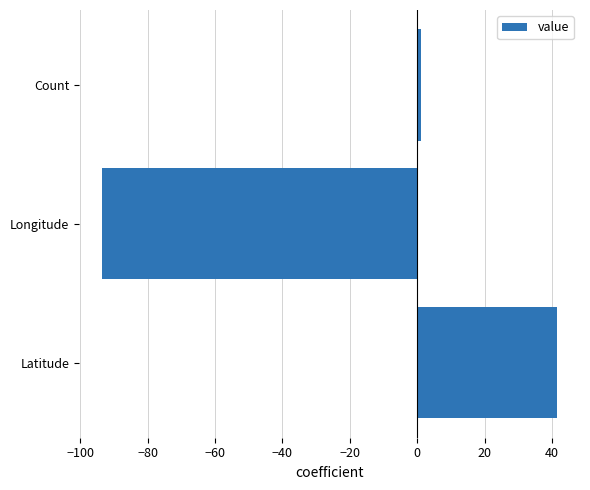

What is the average value?

-17.0